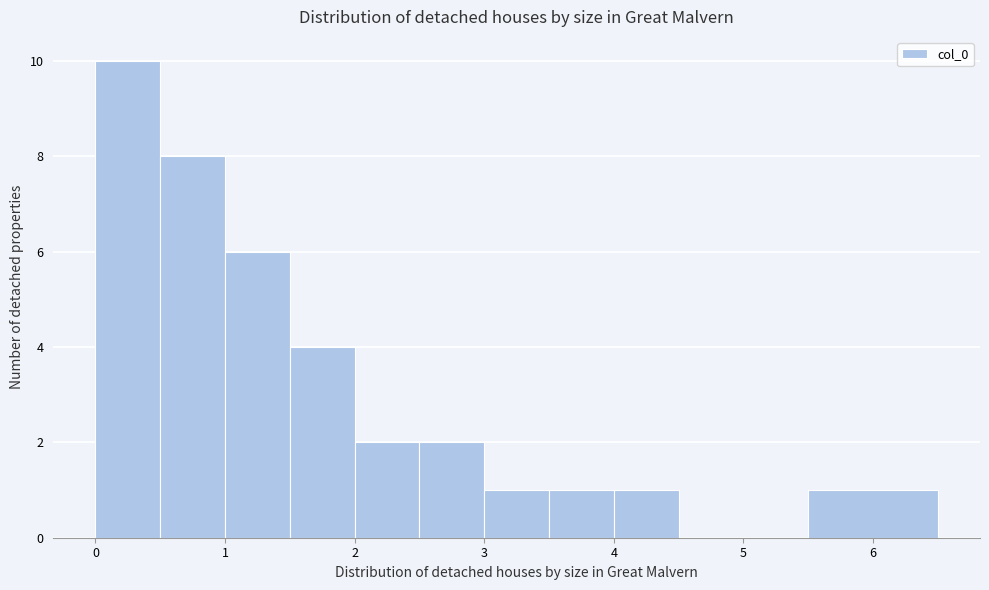

Reading left to right, transcribe this chart: for each bar, give the range it covers on the x-axis and its height. The values are not printed on the chart, so give them approximately, as read against the axis.

0.0 to 0.5: 10
0.5 to 1.0: 8
1.0 to 1.5: 6
1.5 to 2.0: 4
2.0 to 2.5: 2
2.5 to 3.0: 2
3.0 to 3.5: 1
3.5 to 4.0: 1
4.0 to 4.5: 1
4.5 to 5.0: 0
5.0 to 5.5: 0
5.5 to 6.5: 1